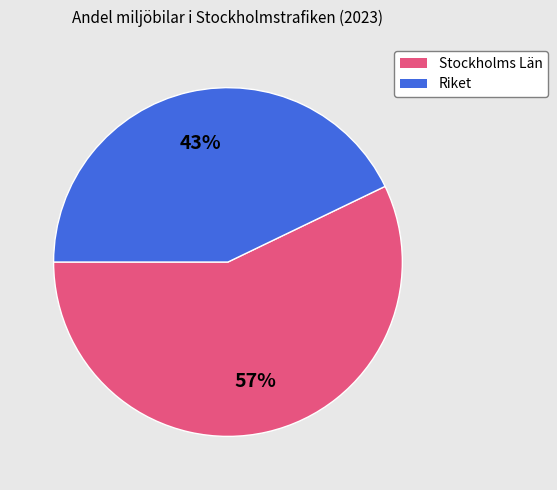

Which has a higher value, Stockholms Län or Riket?

Stockholms Län